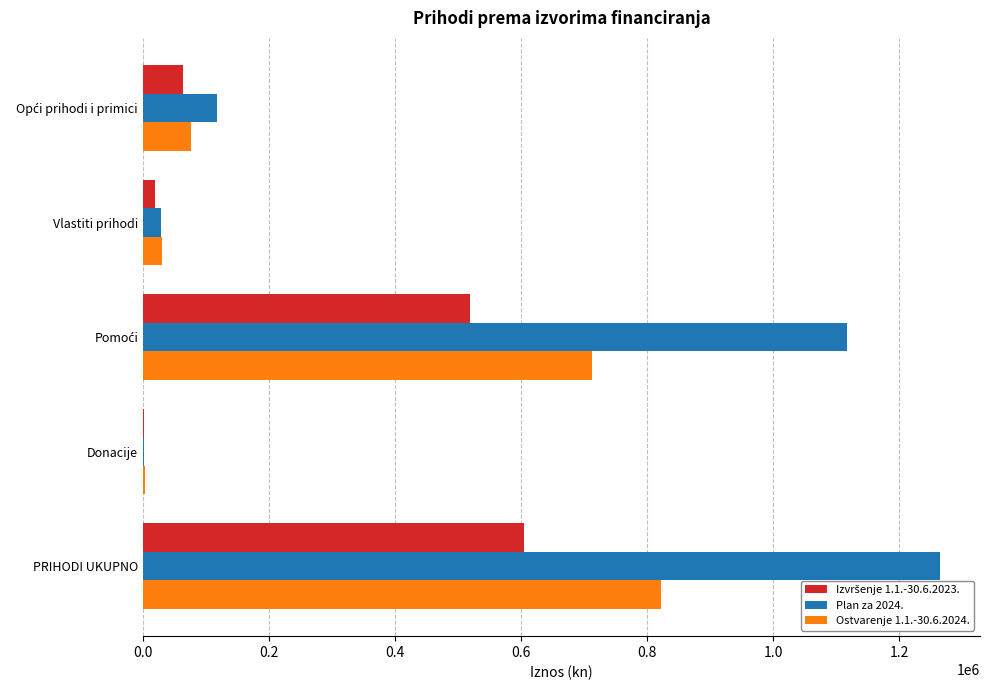

True or false: Ostvarenje 1.1.-30.6.2024. has a value of 821958.7 at PRIHODI UKUPNO.

True